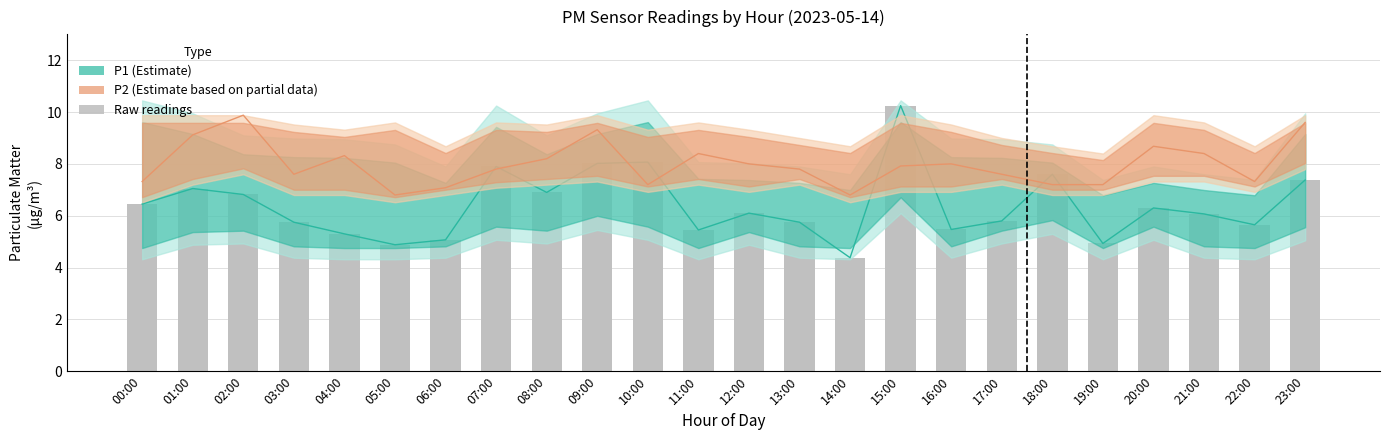

What position from the right is 05:00?

19